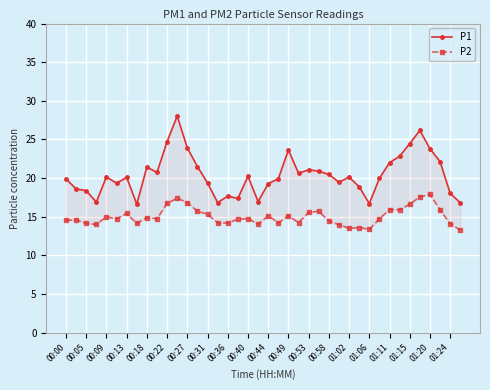

How many lines are shown in the chart?

2